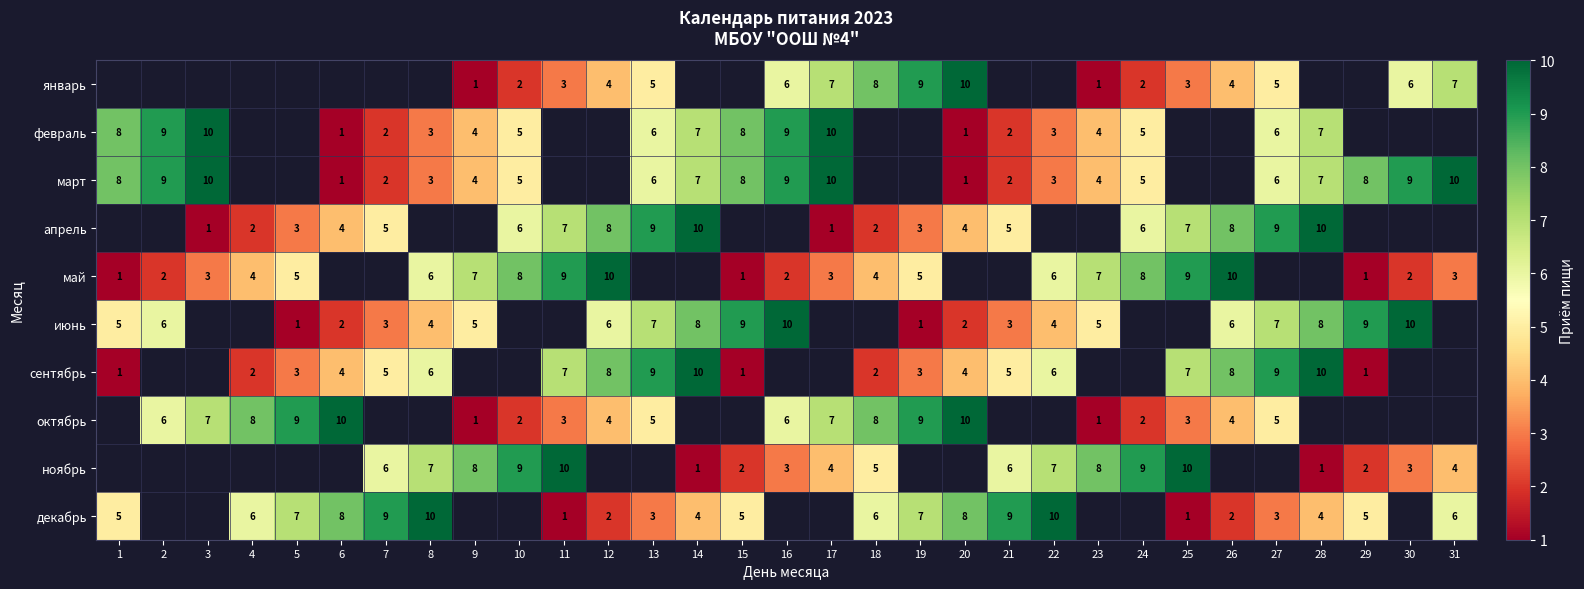

What is the difference between the highest and lowest values at 24?

7.0